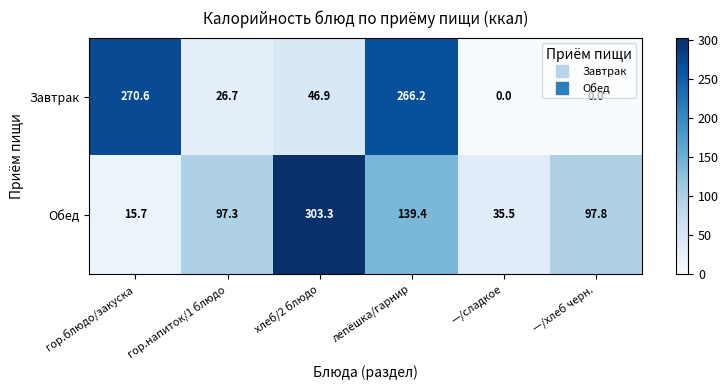

Where is Завтрак nearest to the value 135?

хлеб/2 блюдо